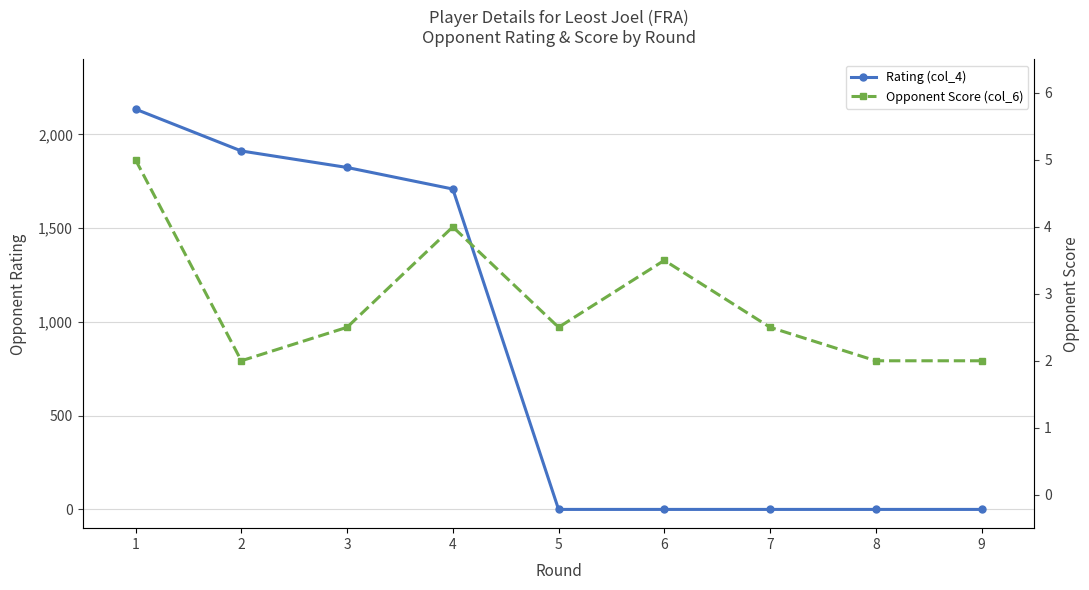

Which has a higher value, 4 or 5?

4